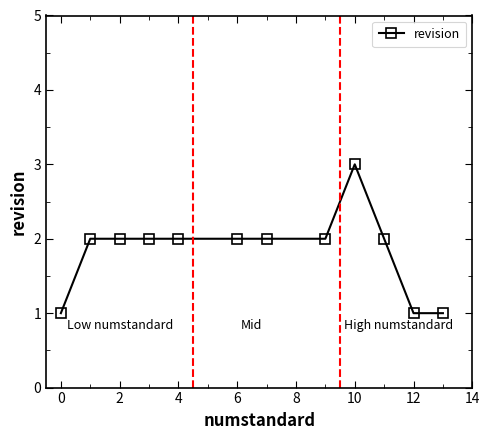

What is the value of the 9th point from the left?

3